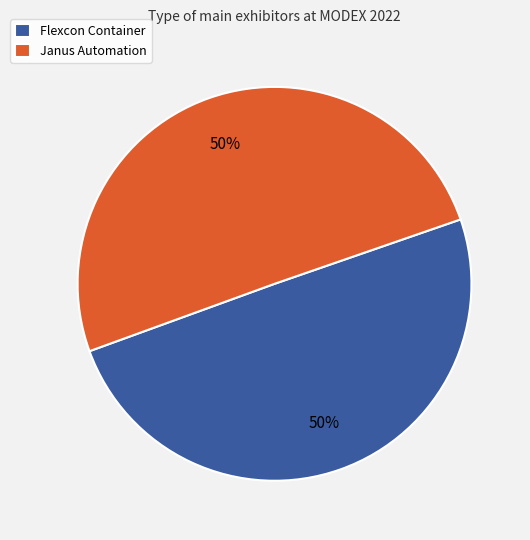

What percentage is the Flexcon Container slice, to the nearest percent?

50%